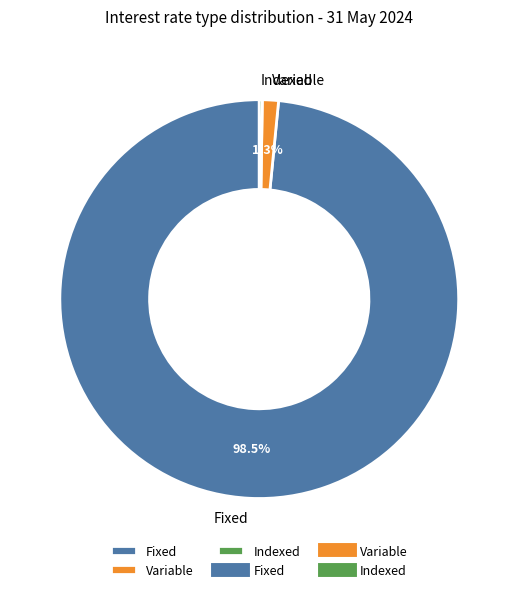

Does Fixed account for over 50% of the chart?

Yes